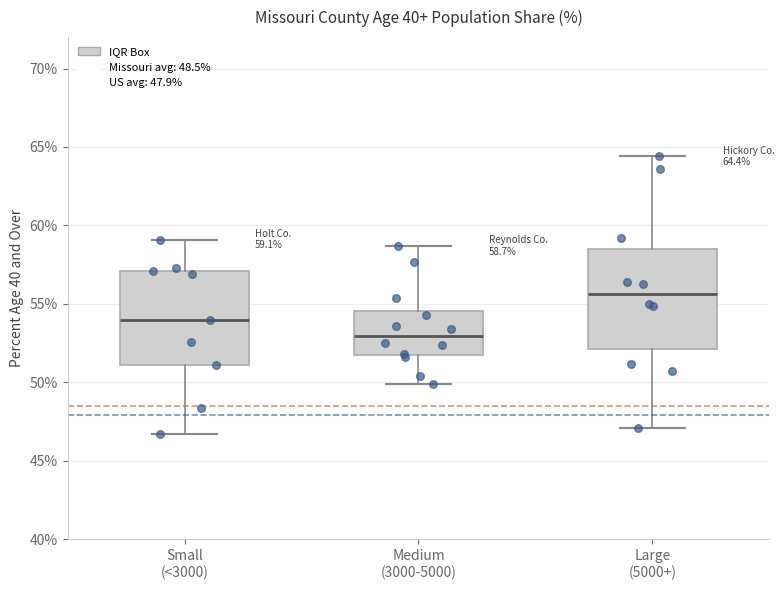

Which box has the highest median line?

Large (5000+)